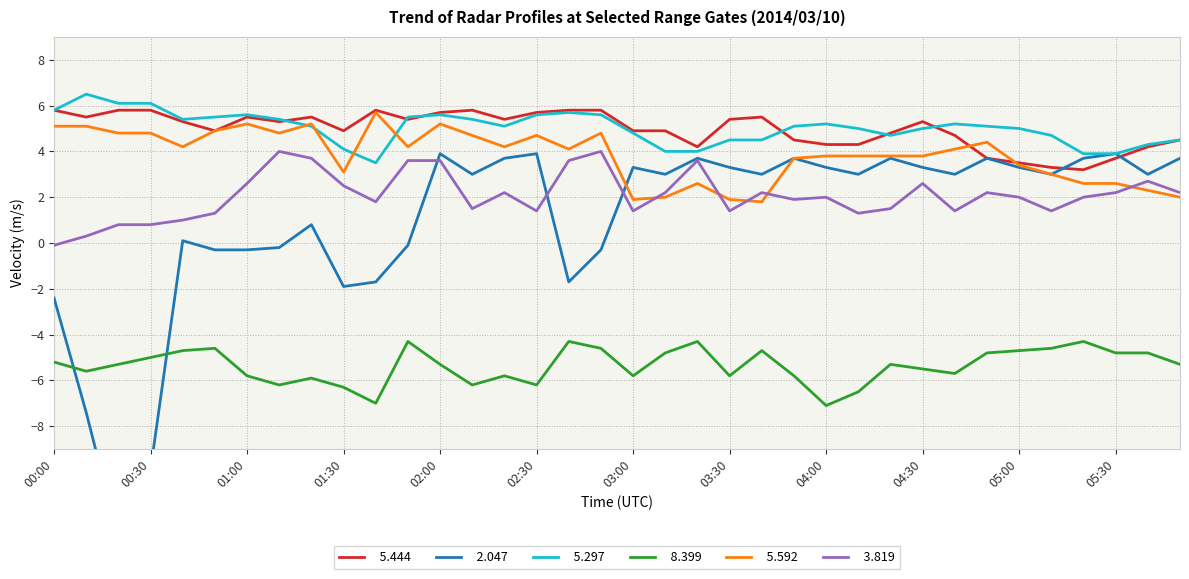

How many times do   5.297 and   5.592 cross each other?

4